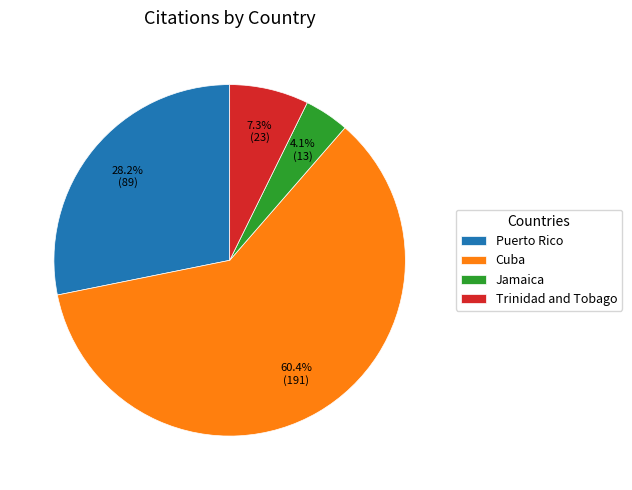

What portion of the pie excludes Cuba?

39.6%